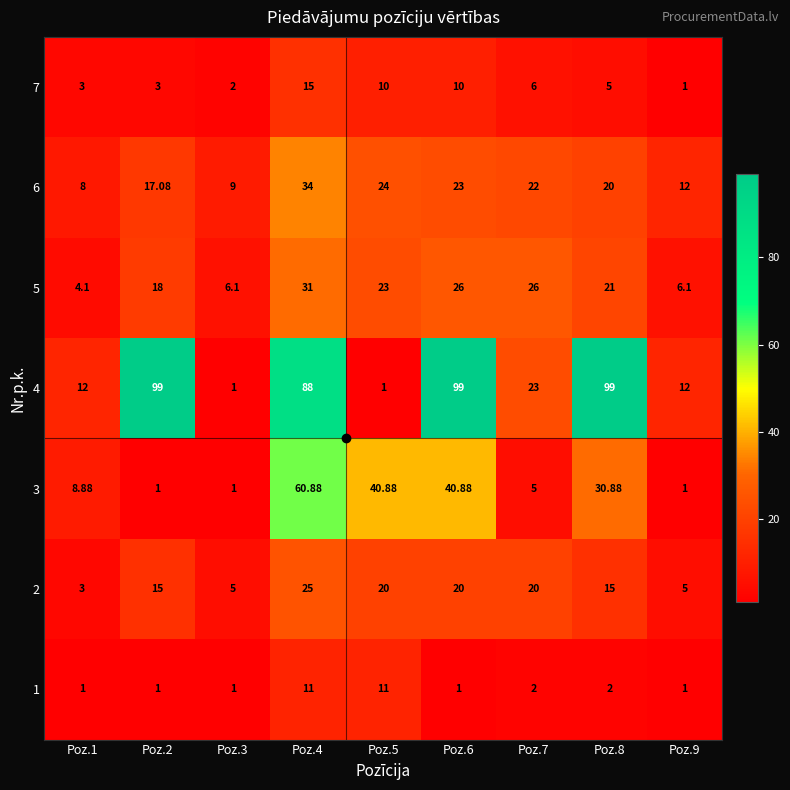

Is the value of 7 at Poz.7 greater than the value of 5 at Poz.5?

No